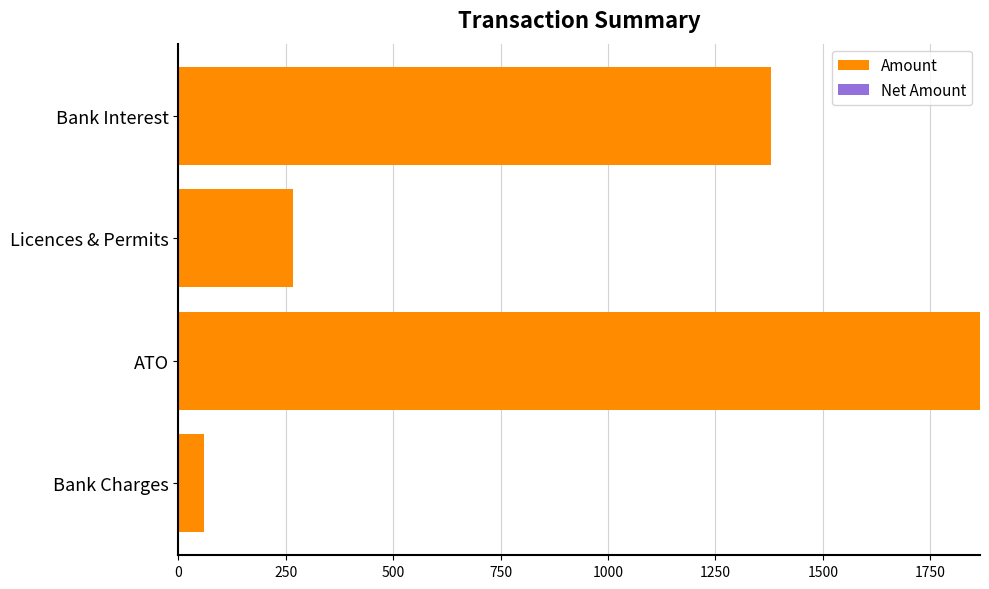

Where is the data nearest to the value 963?

Bank Interest